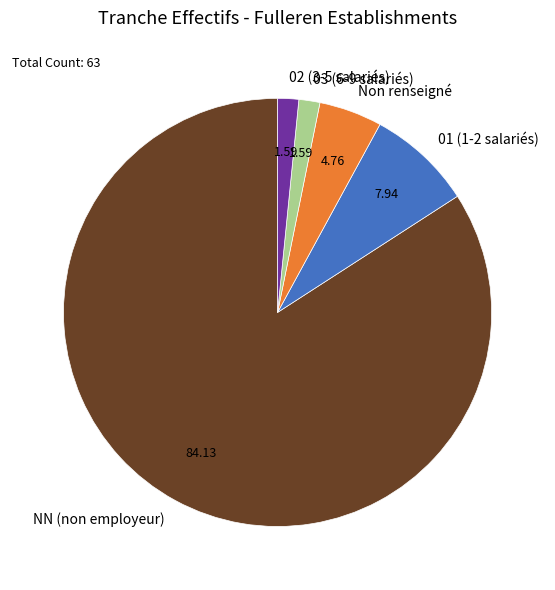

Which has a higher value, NN (non employeur) or 01 (1-2 salariés)?

NN (non employeur)